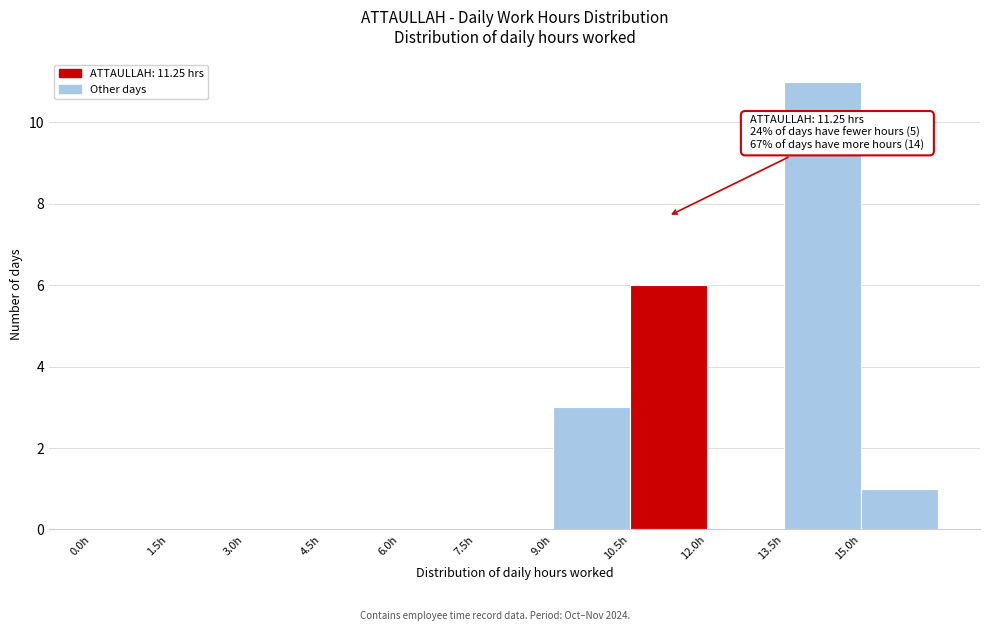

Which range on the x-axis has the tallest bar?

13.5 to 15.0